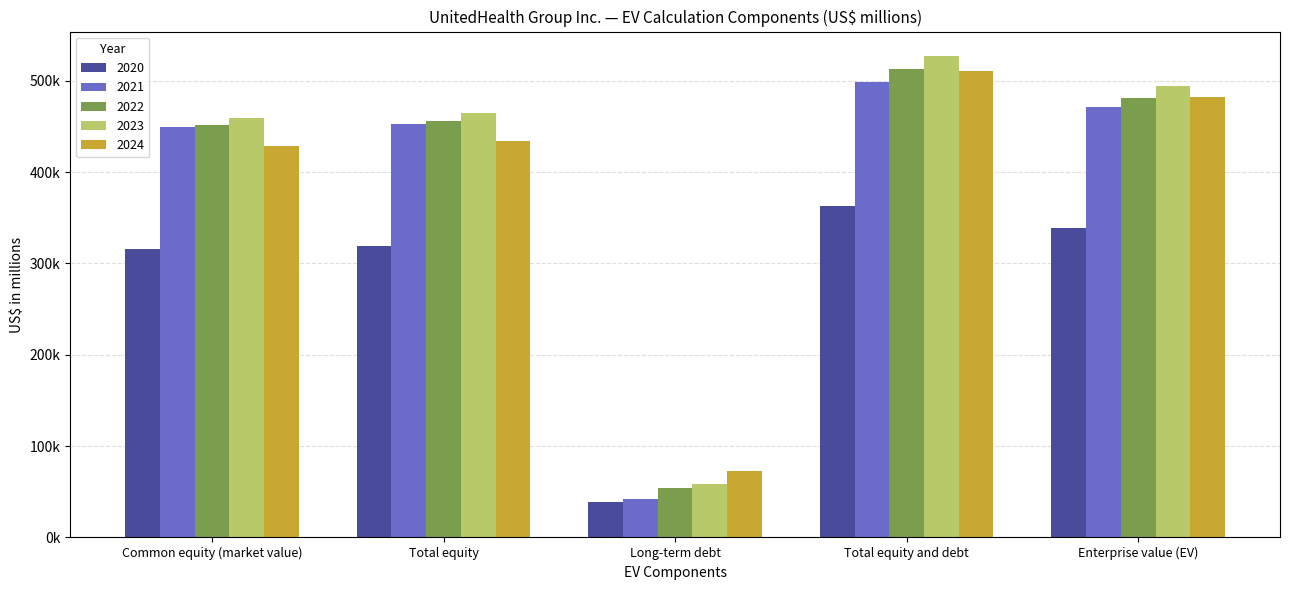

Are the bars grouped side by side (vs. stacked)?

Yes